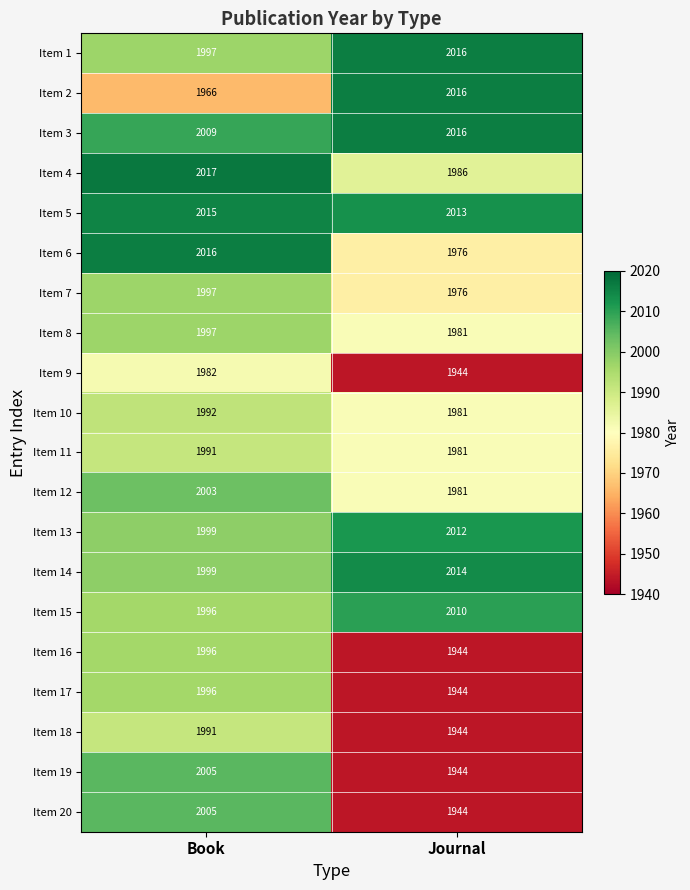

What is the sum of the Item 12 values at Book and Journal?

3984